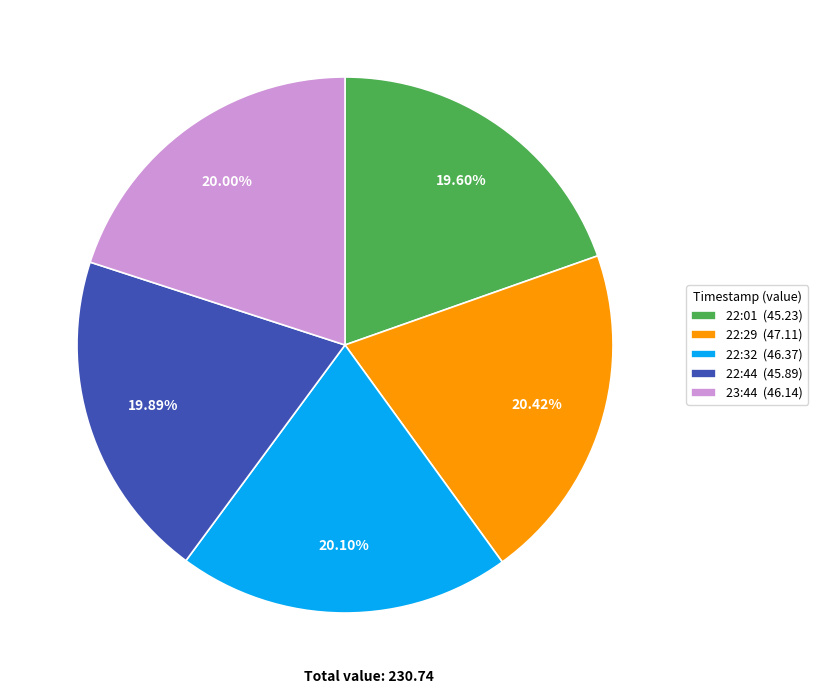

Is the sum of 22:44 (45.89) and 23:44 (46.14) greater than half?

No